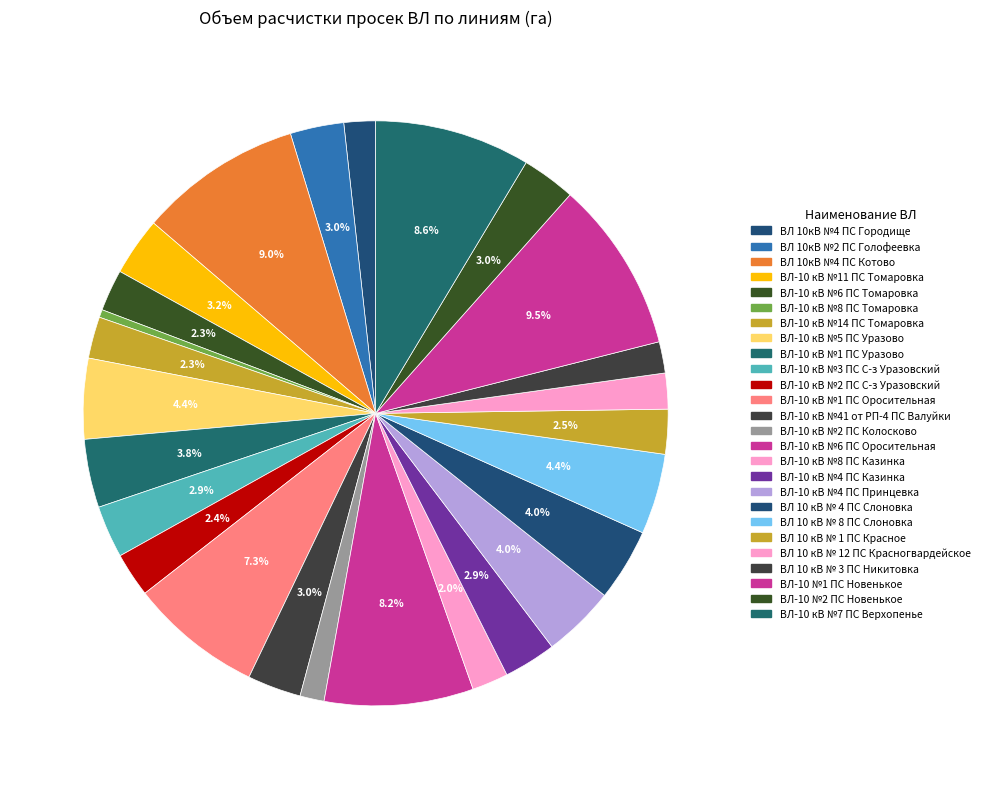

To the nearest percent, what is the combined percentage of ВЛ-10 №2 ПС Новенькое and ВЛ 10 кВ № 4 ПС Слоновка?

7%